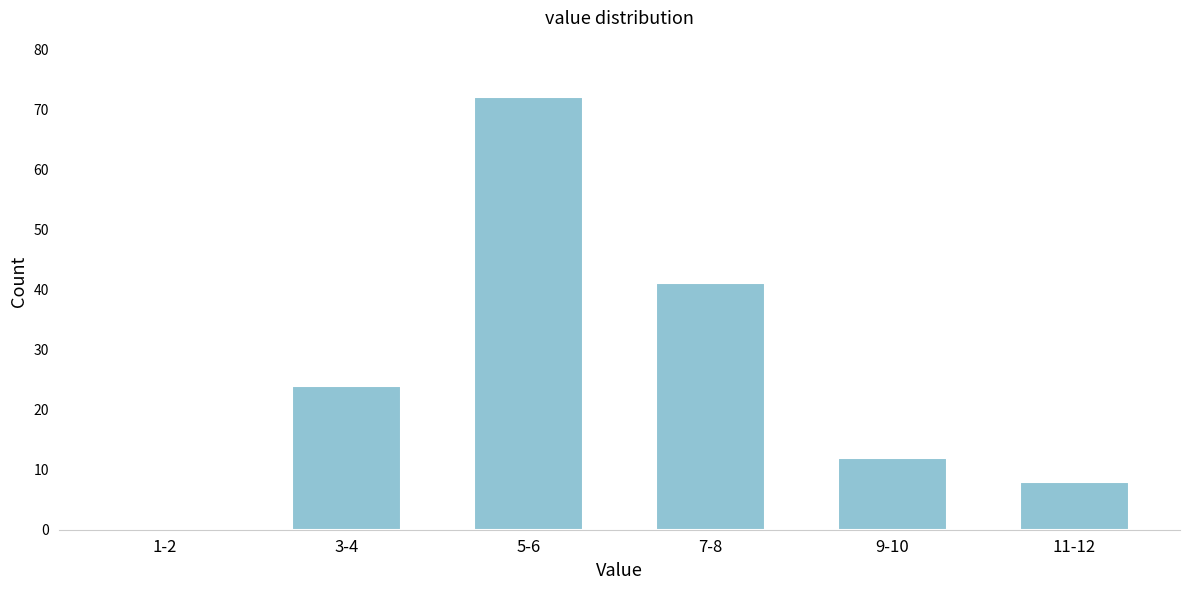

Reading left to right, list all the values displayed in this chart.

1-2=0	3-4=24	5-6=72	7-8=41	9-10=12	11-12=8